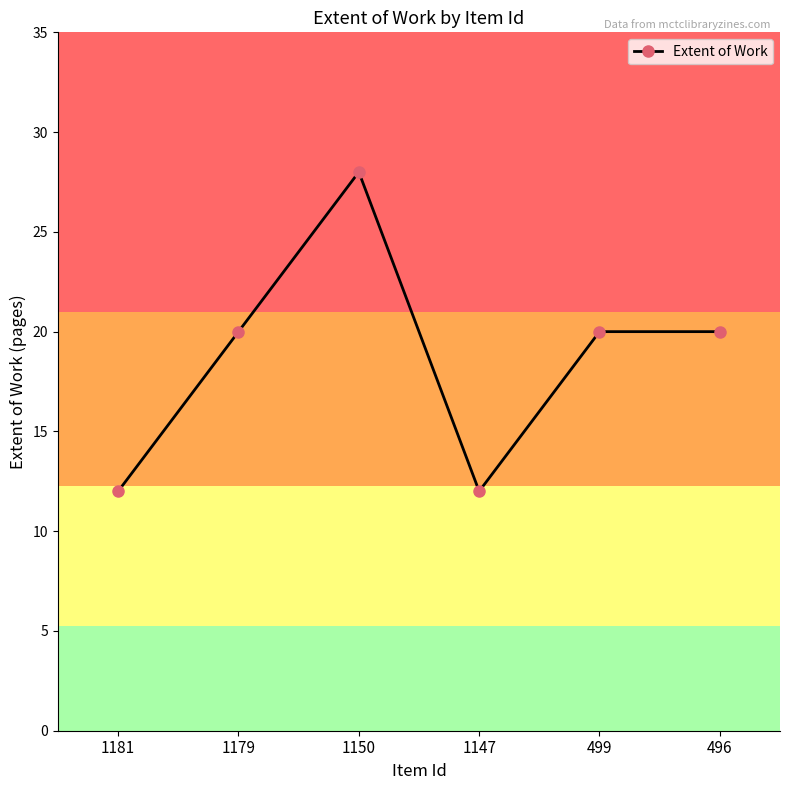

What is the minimum value shown in the chart?

12